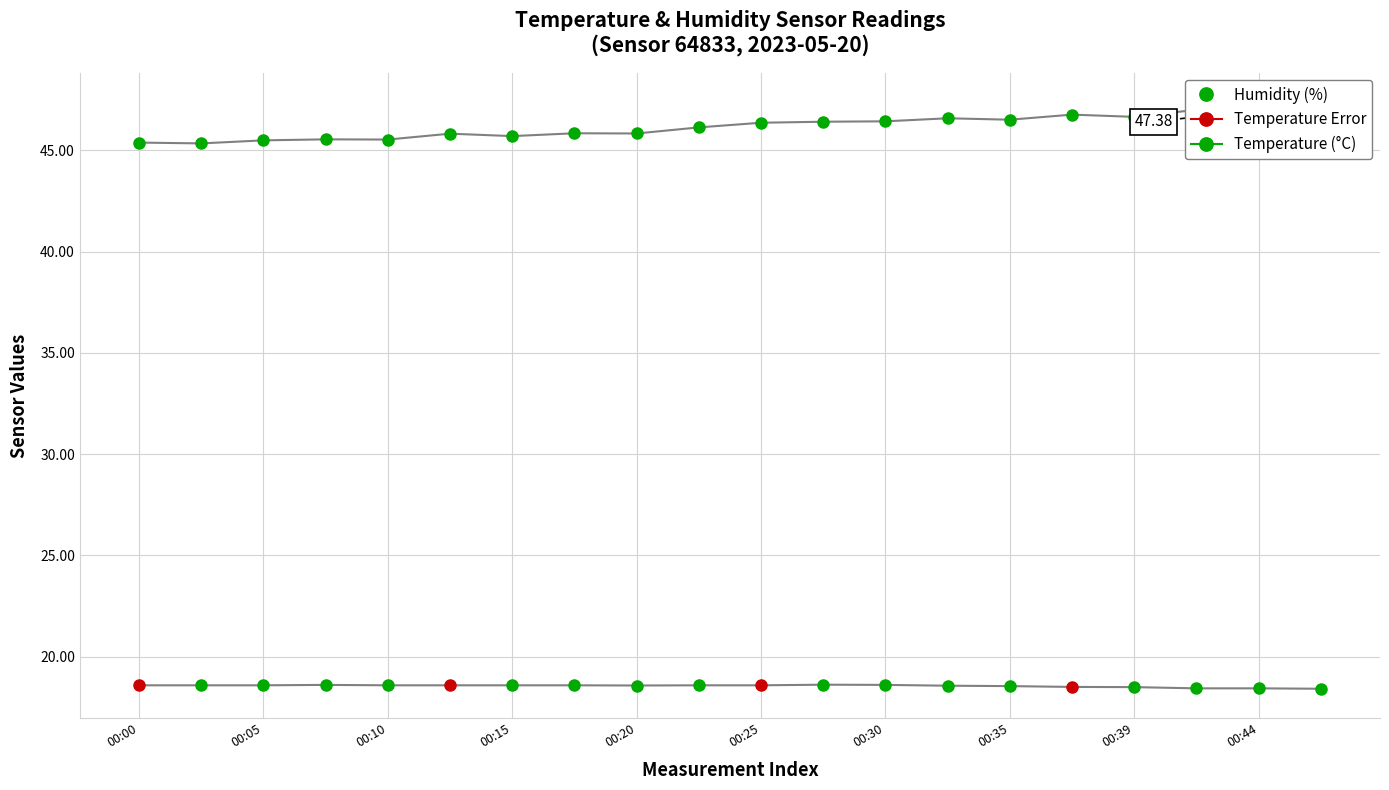

What is the average value?

46.2